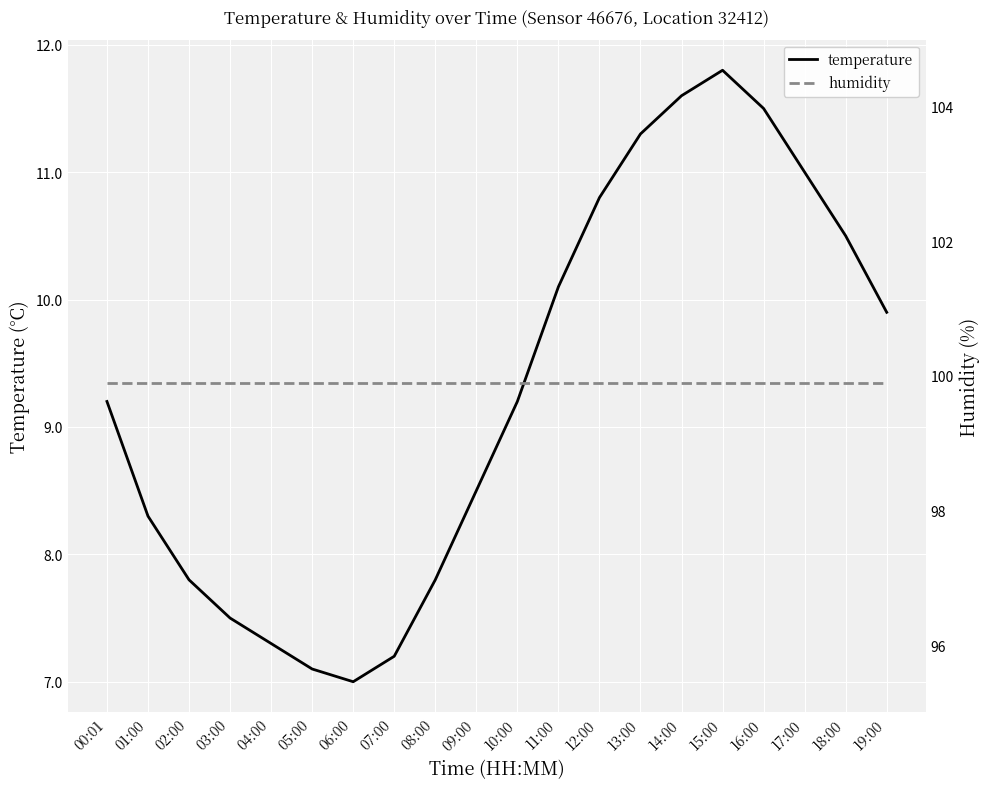

At how many categories does at least one series exceed 32?

20